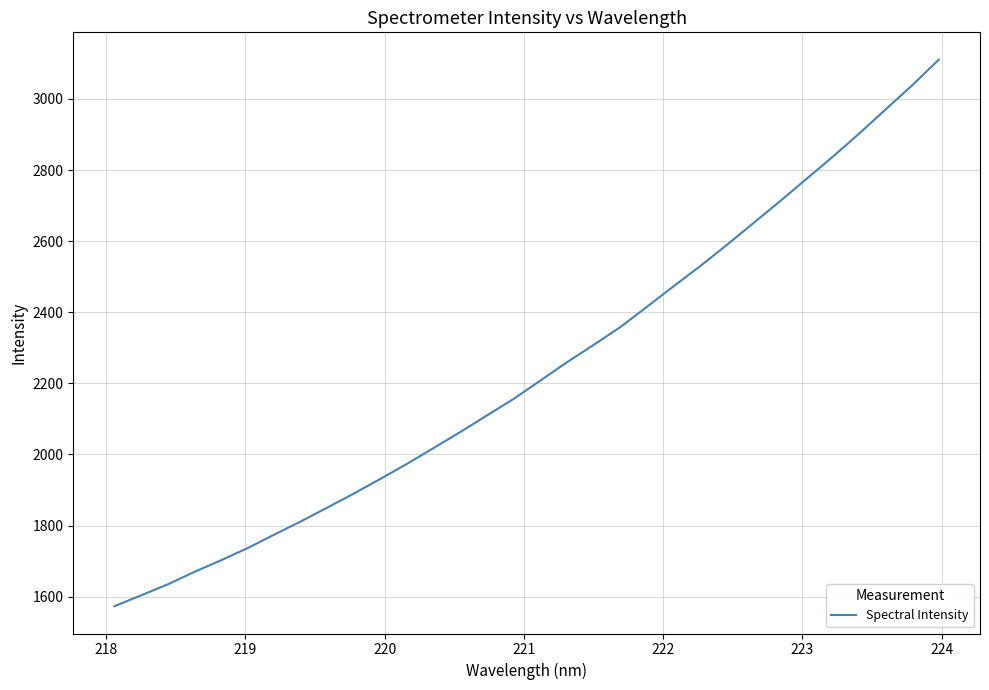

What is the maximum value shown in the chart?

3110.7